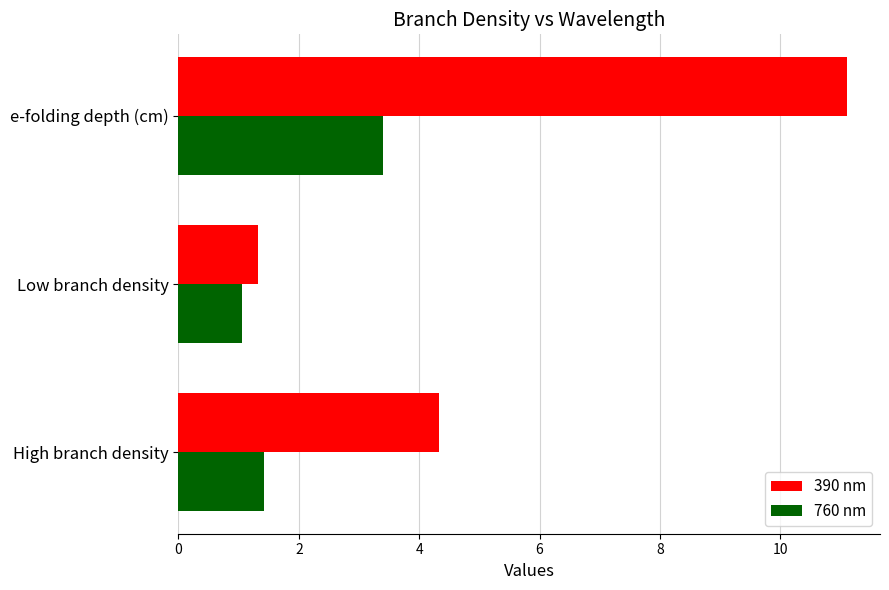

The value of 760 nm at Low branch density is 1.1. True or false?

True